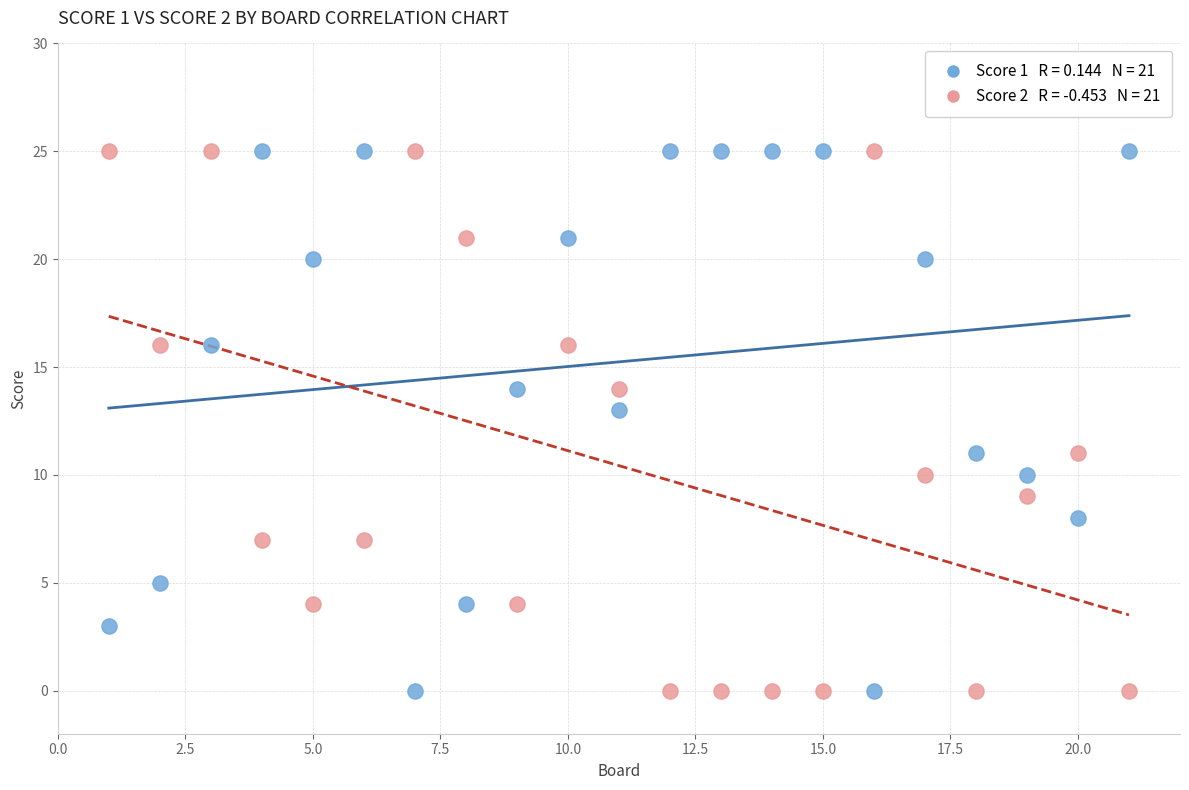

Across all data points, what is the range of Y values (max minus min)?

25